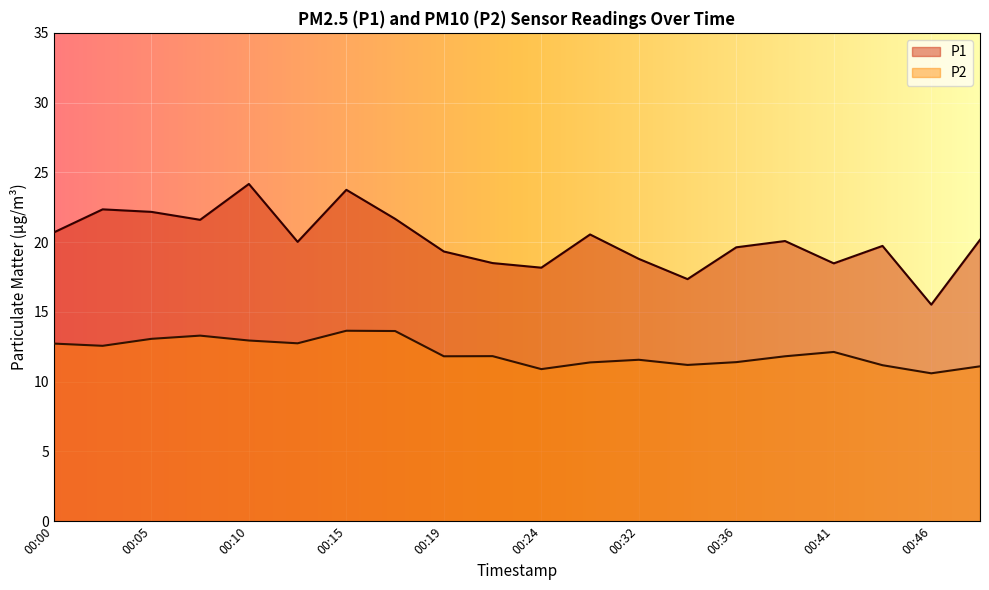

At which category does P1 reach its first local peak?

00:02